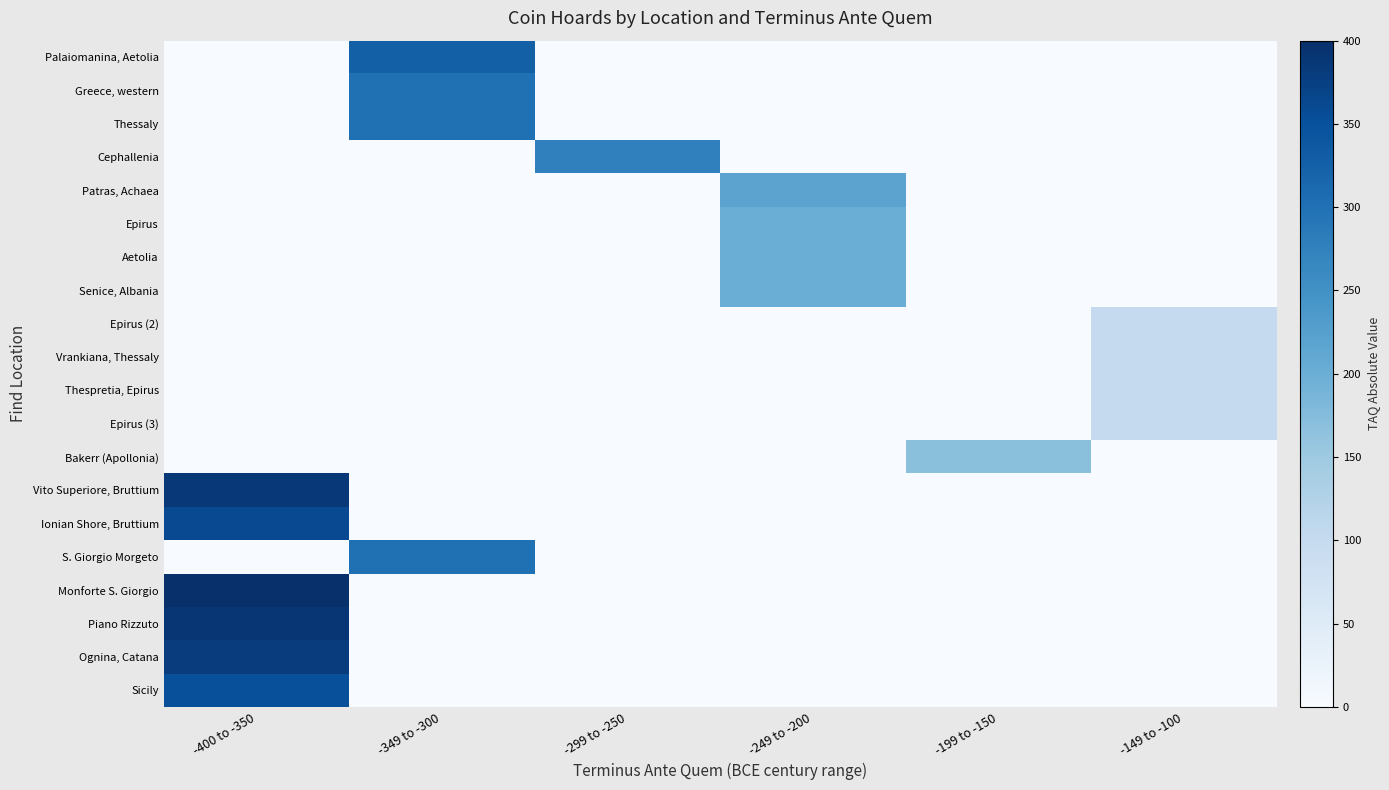

Which series has the largest total across all categories?

Monforte S. Giorgio